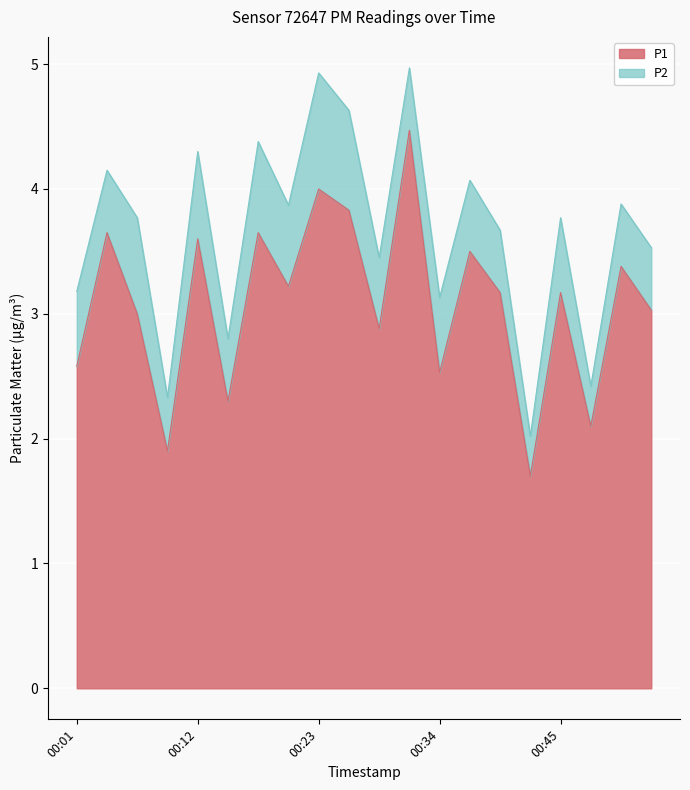

The value at 00:17 is 3.6. True or false?

True